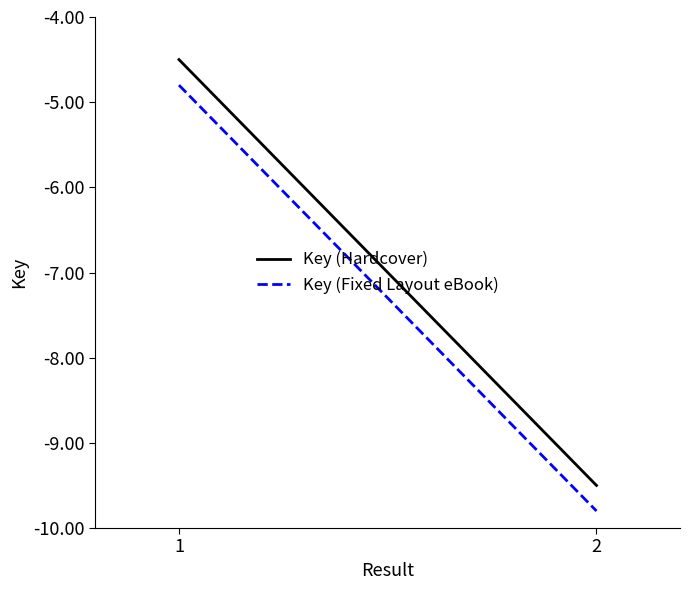

Which has a higher value, 2 or 1?

1